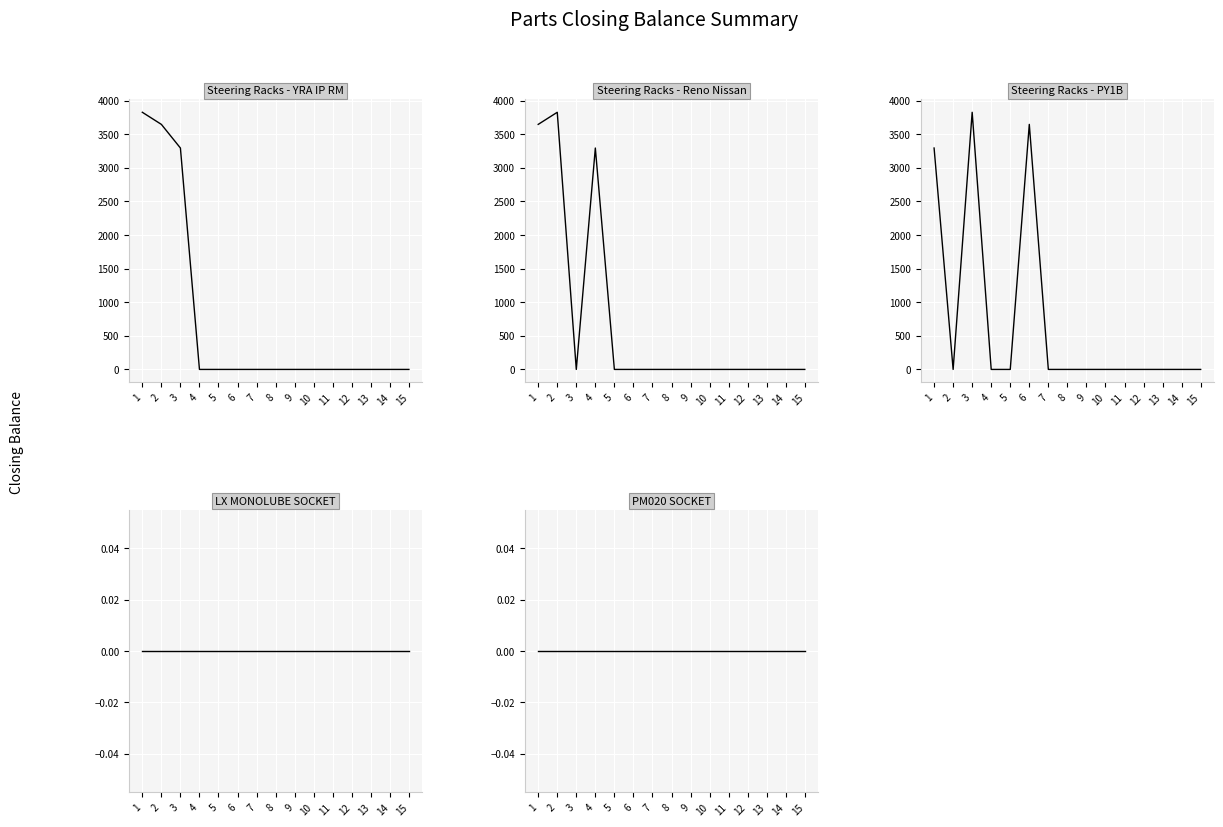

Is the value of Steering Racks - YRA IP RM at 9 greater than the value of PM020 SOCKET at 8?

No